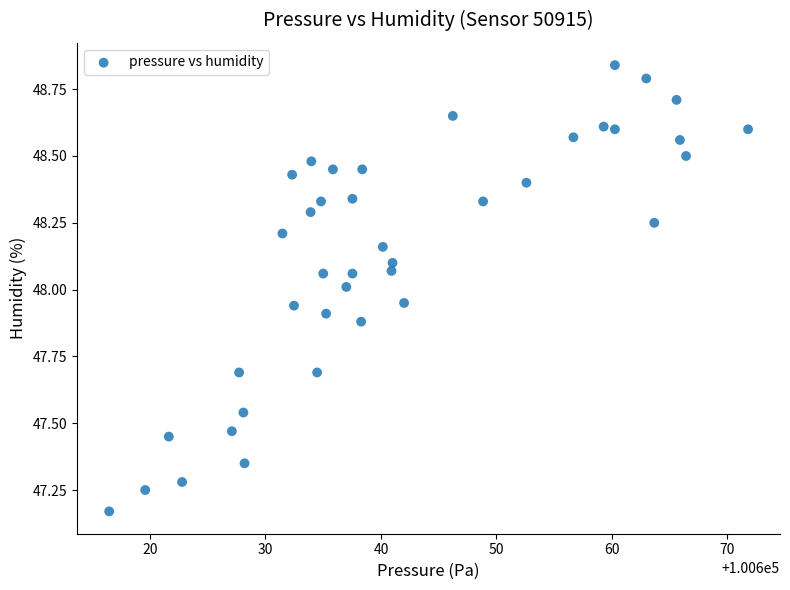

What is the range of Y values (max minus min)?

1.7